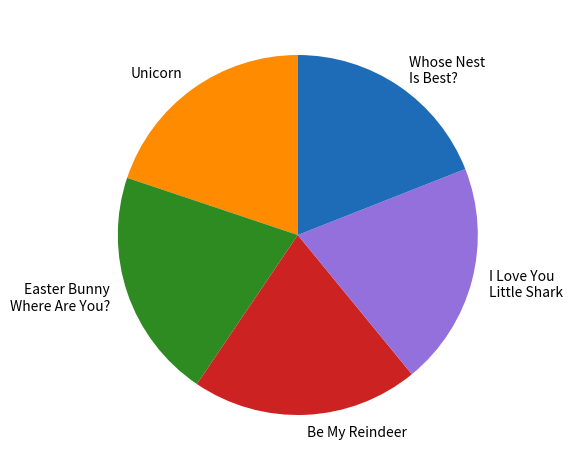

What is the ratio of the value at Whose Nest Is Best? to the value at I Love You Little Shark?

0.9